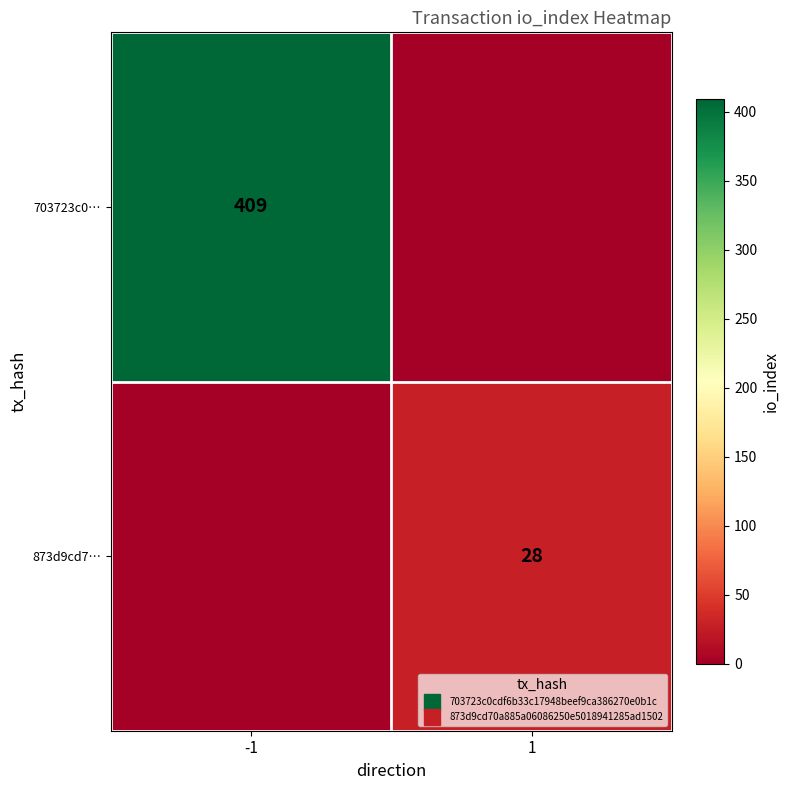

What is the sum of the 873d9cd7… values at 1 and -1?

28